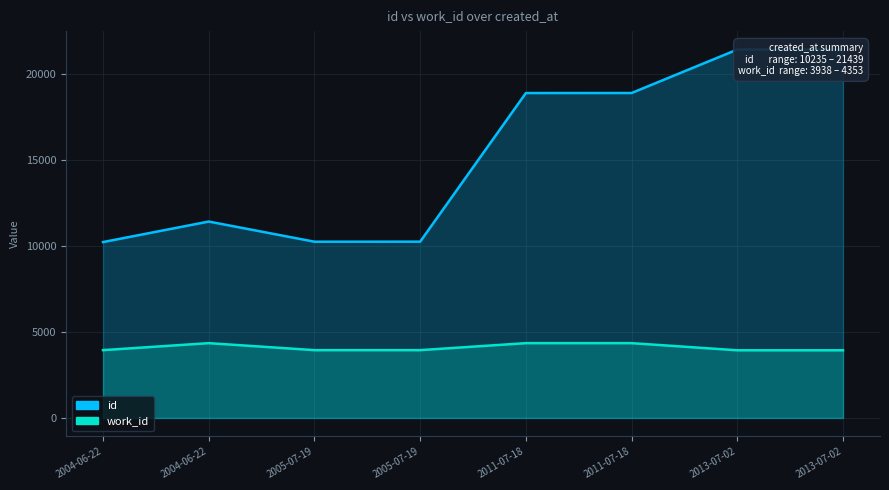

List the series in order of their peak value, lowest first.

work_id, id